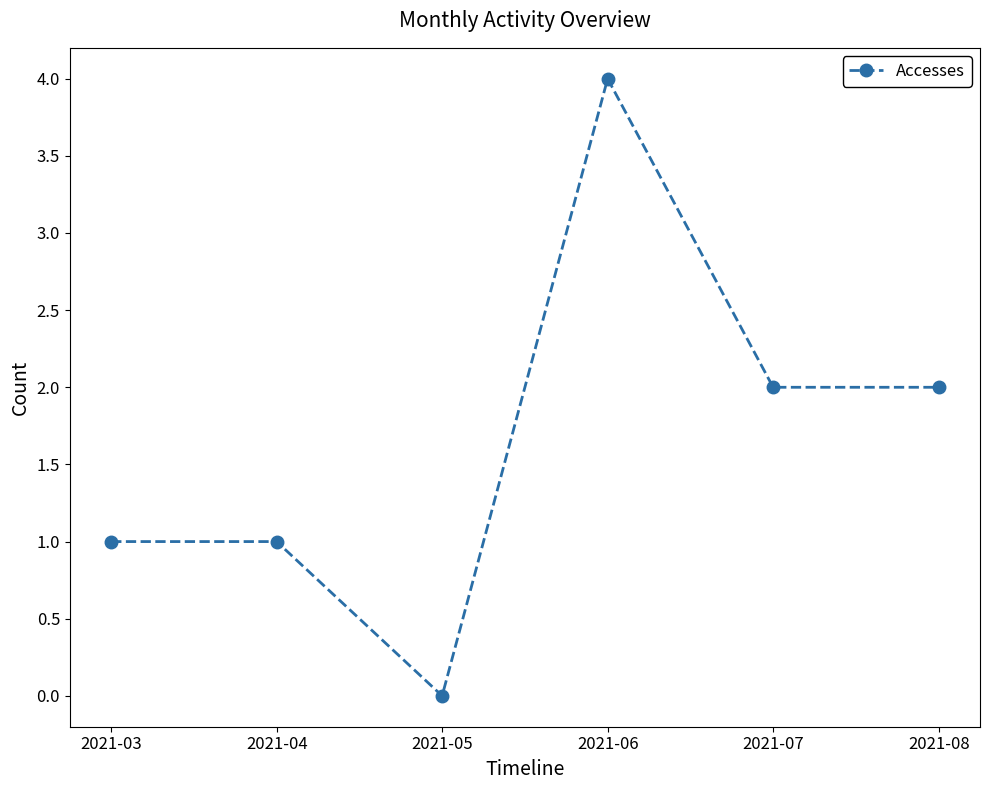

What is the value of the 5th point from the left?

2